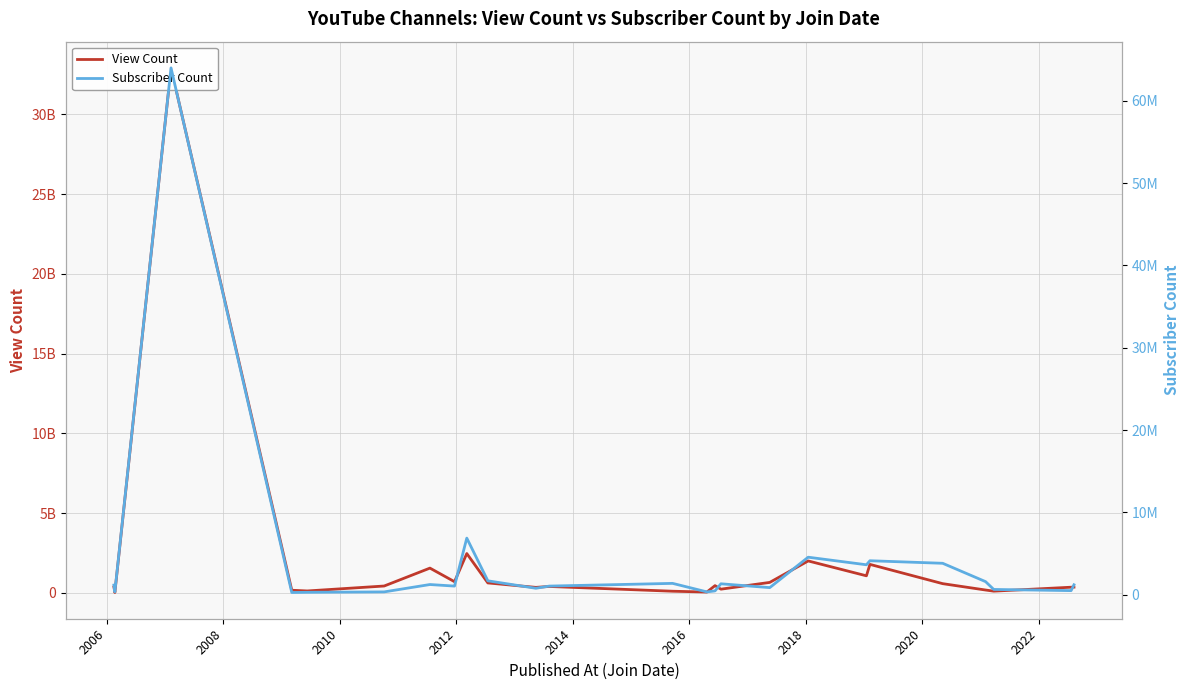

Which category has the lowest value in the View Count series?

2006